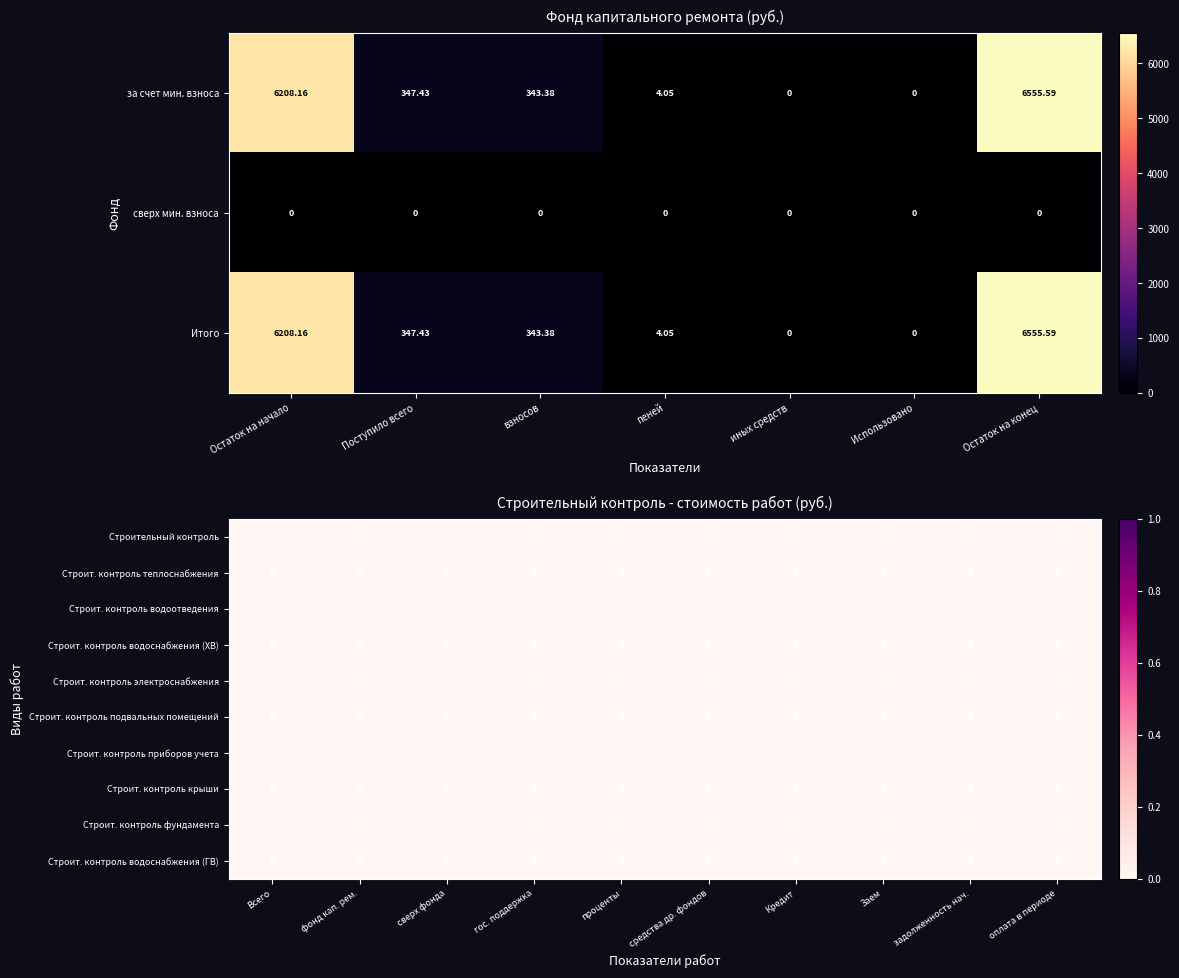

At which label does Итого фонд first exceed 343?

Остаток на начало